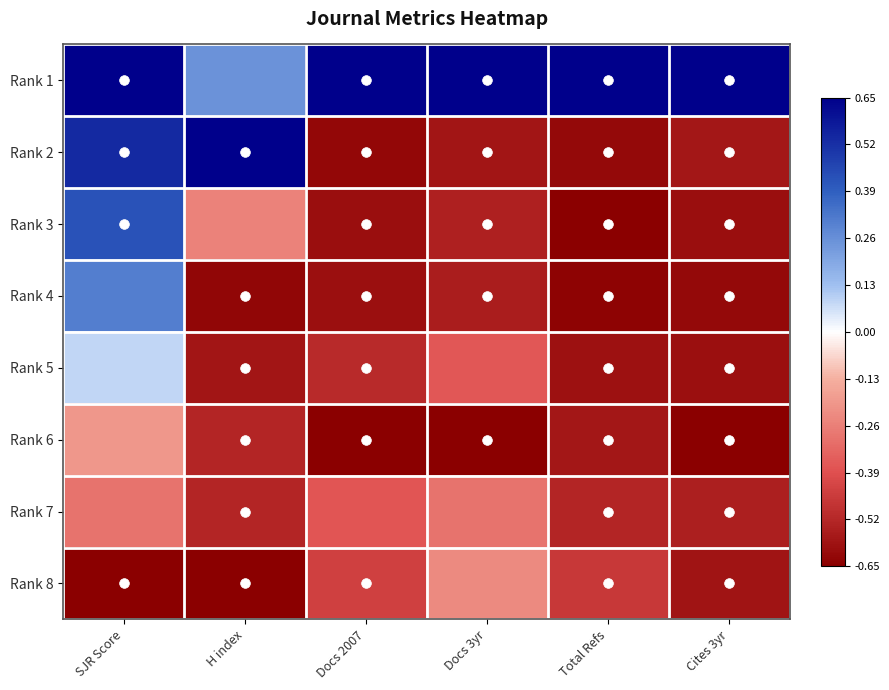

Which category has the lowest value across all series?

Total Refs